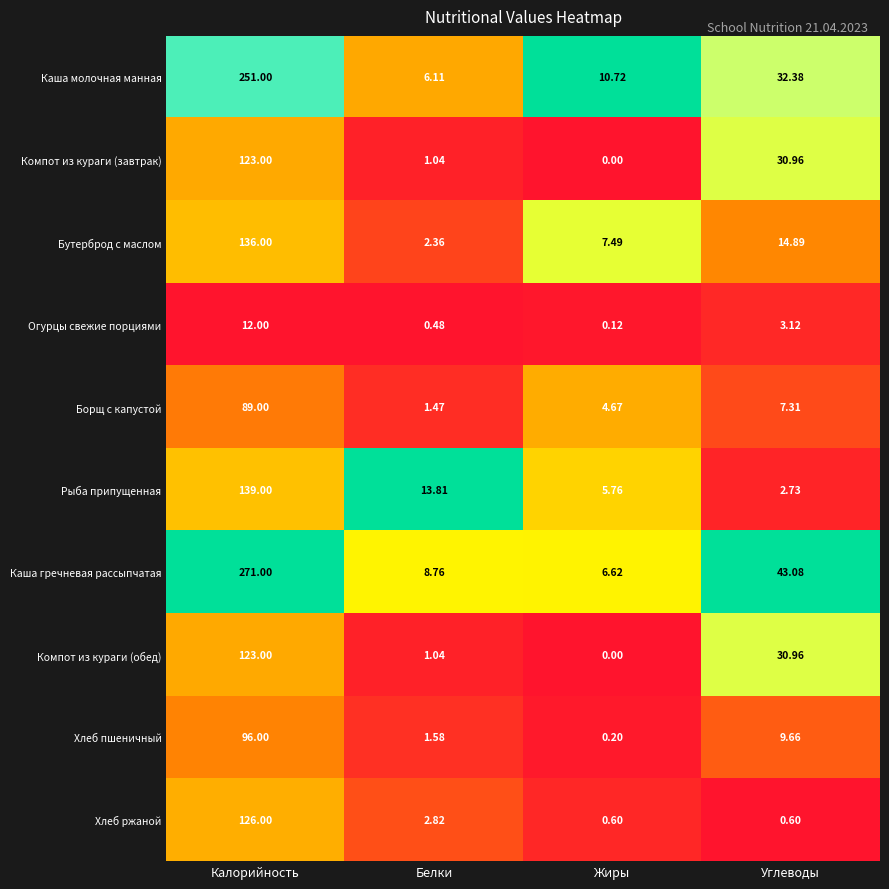

Which category has the highest value in the Каша гречневая рассыпчатая series?

Калорийность